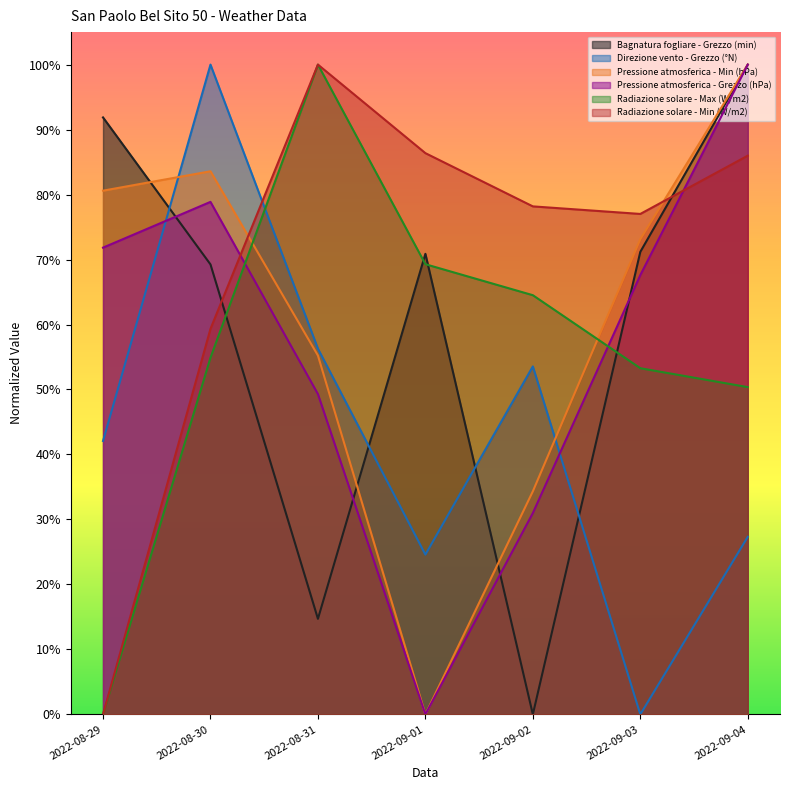

Rank the series at 2022-08-31 from highest to lowest value.

Radiazione solare - Min (W/m2), Radiazione solare - Max (W/m2), Direzione vento - Grezzo (°N), Pressione atmosferica - Min (hPa), Pressione atmosferica - Grezzo (hPa), Bagnatura fogliare - Grezzo (min)